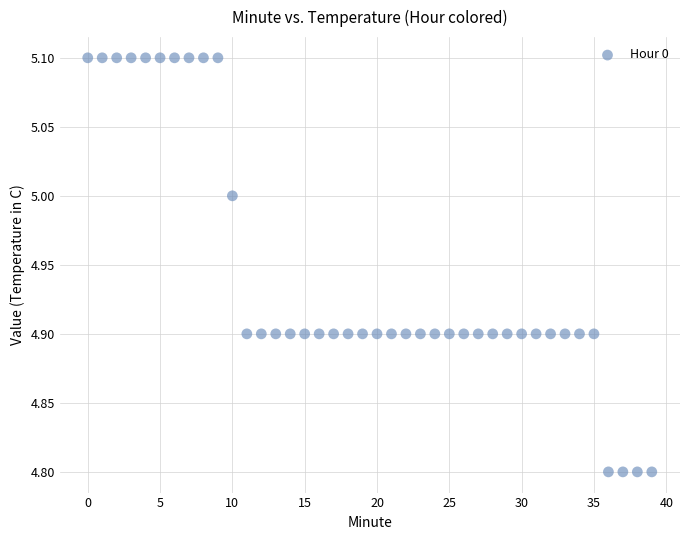

What is the range of Y values (max minus min)?

0.3